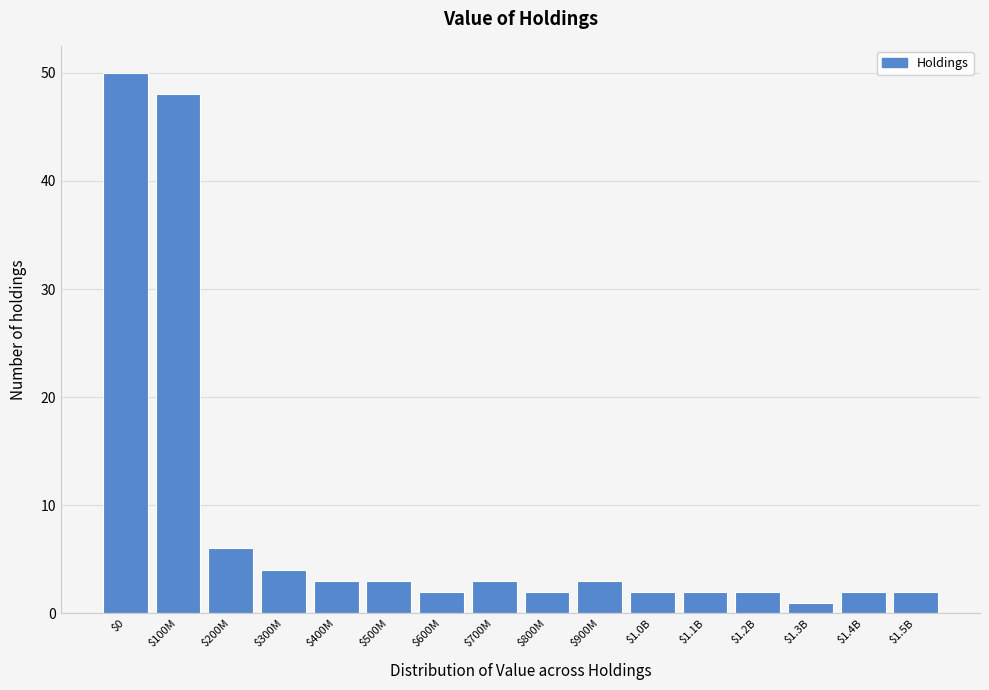

Reading right to left, extract all data points from this chart.

2	2	1	2	2	2	3	2	3	2	3	3	4	6	48	50